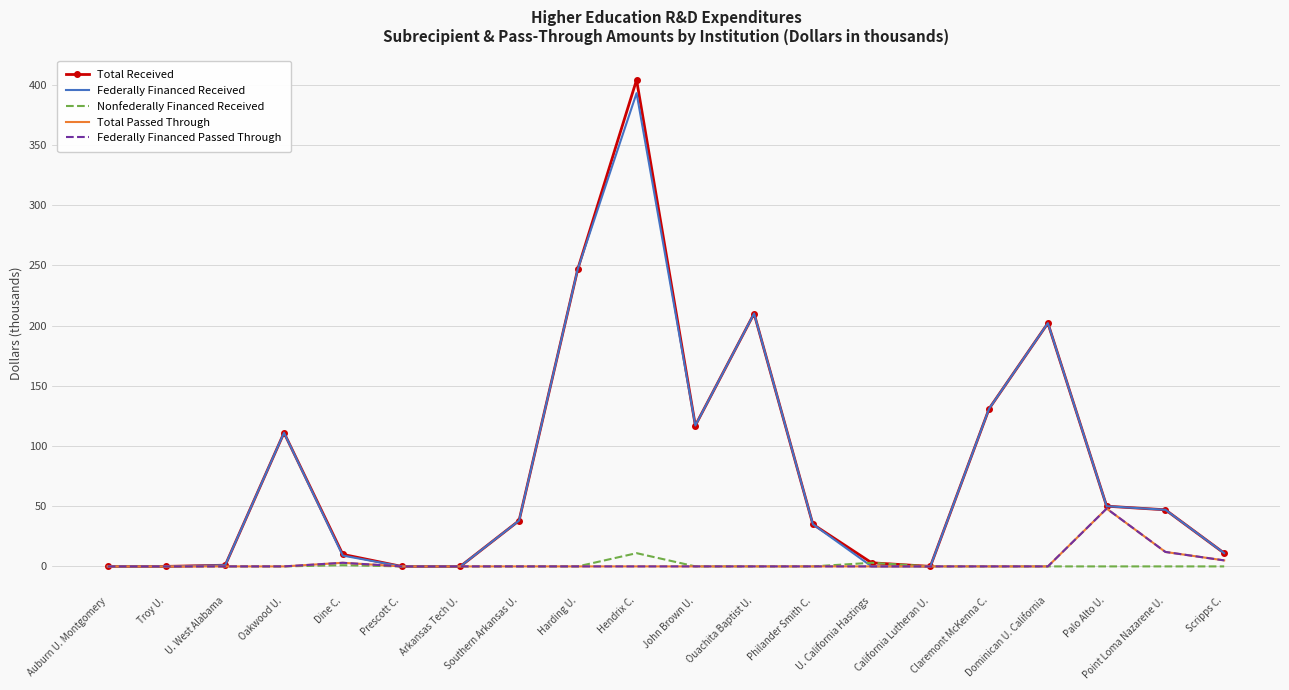

What position from the right is Auburn U. Montgomery?

20